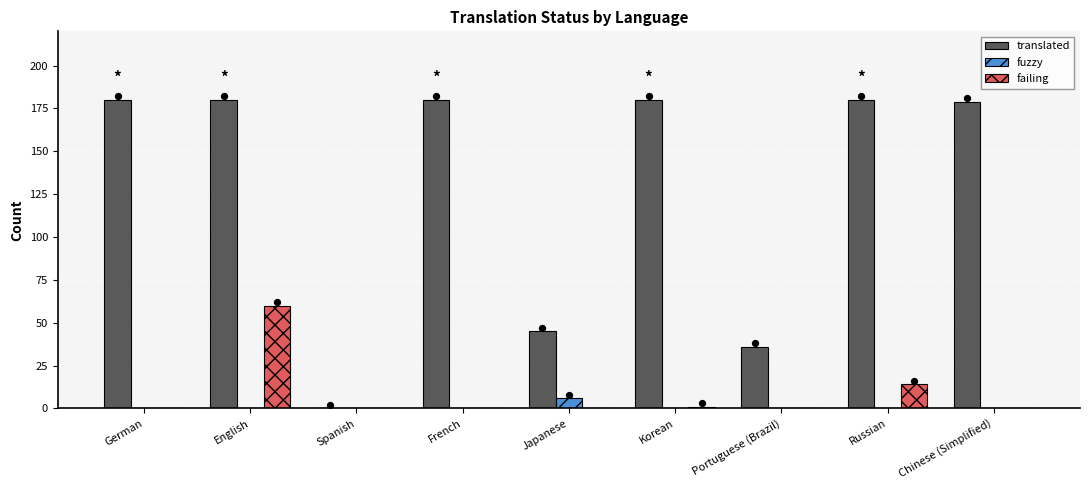

Is the value of translated at Chinese (Simplified) greater than the value of fuzzy at Spanish?

Yes